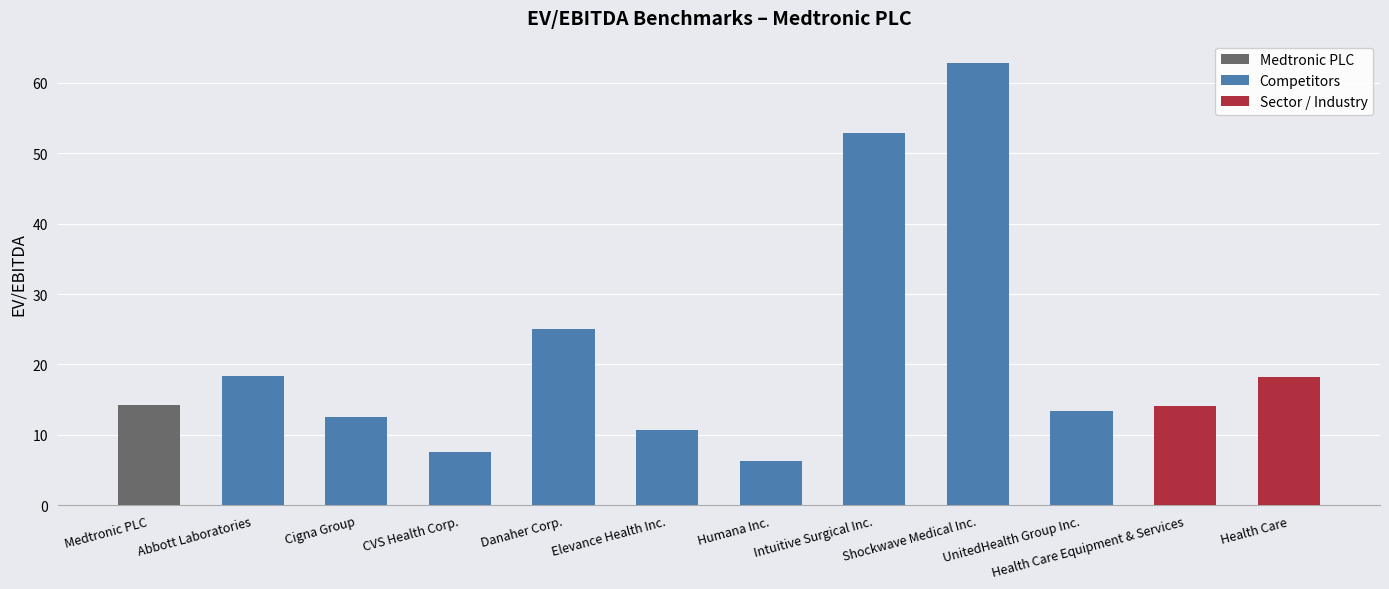

What is the change in value from Medtronic PLC to CVS Health Corp.?

-6.6